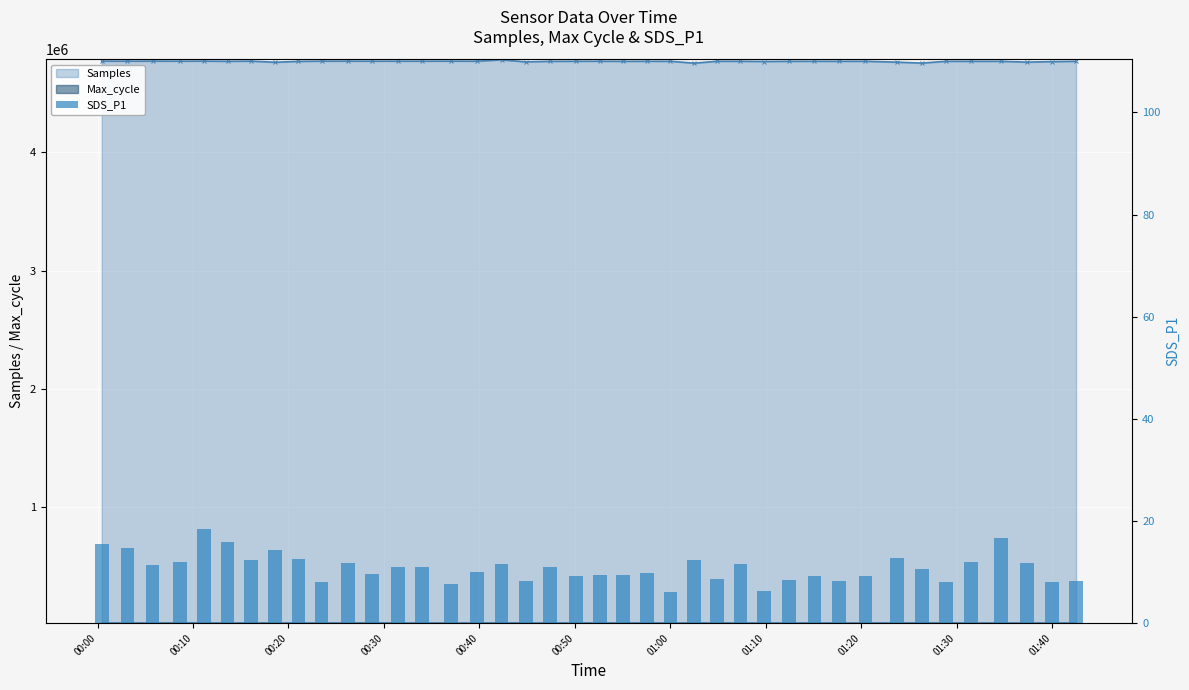

Which label corresponds to the largest value in the chart?

00:10